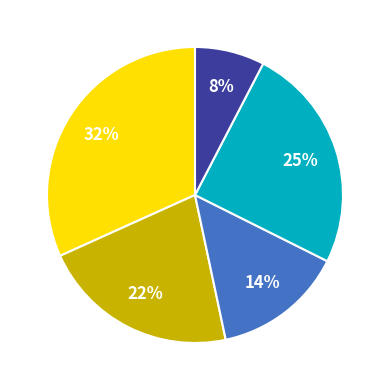

Does any single category account for the majority?

No